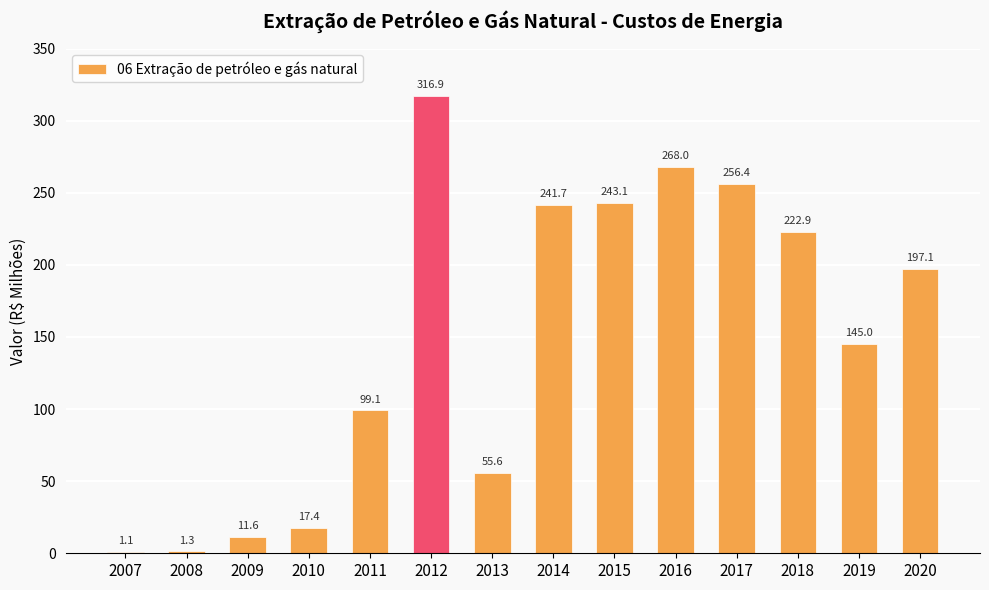

Which category has the lowest value across all series?

2007